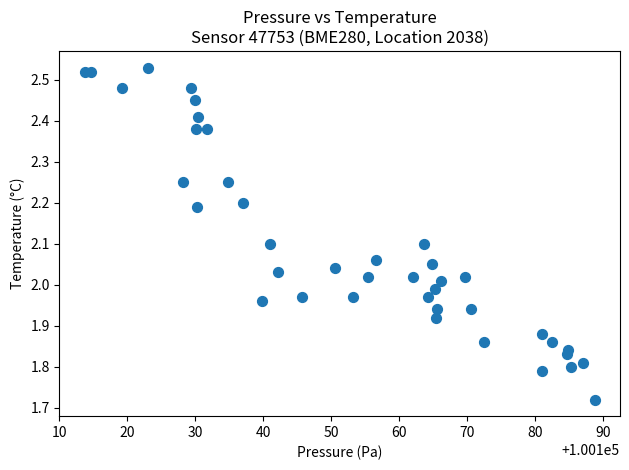

What is the range of X values (max minus min)?

75.0